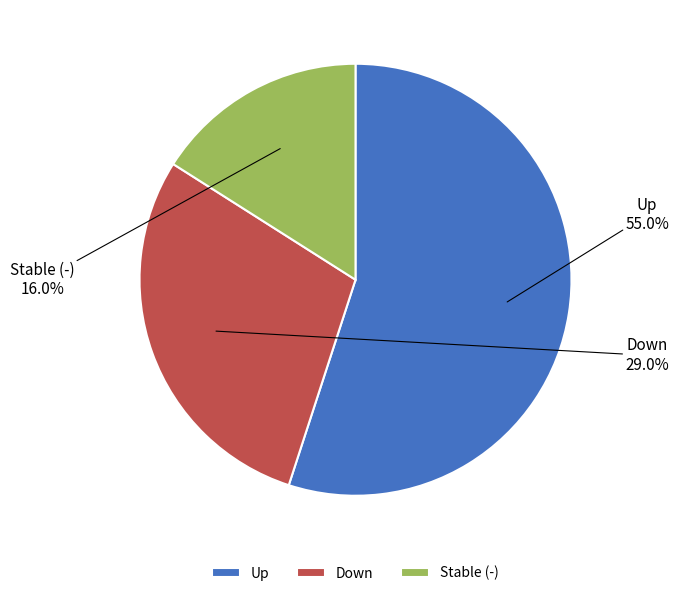

Rank the categories by value from lowest to highest.

Stable (-), Down, Up